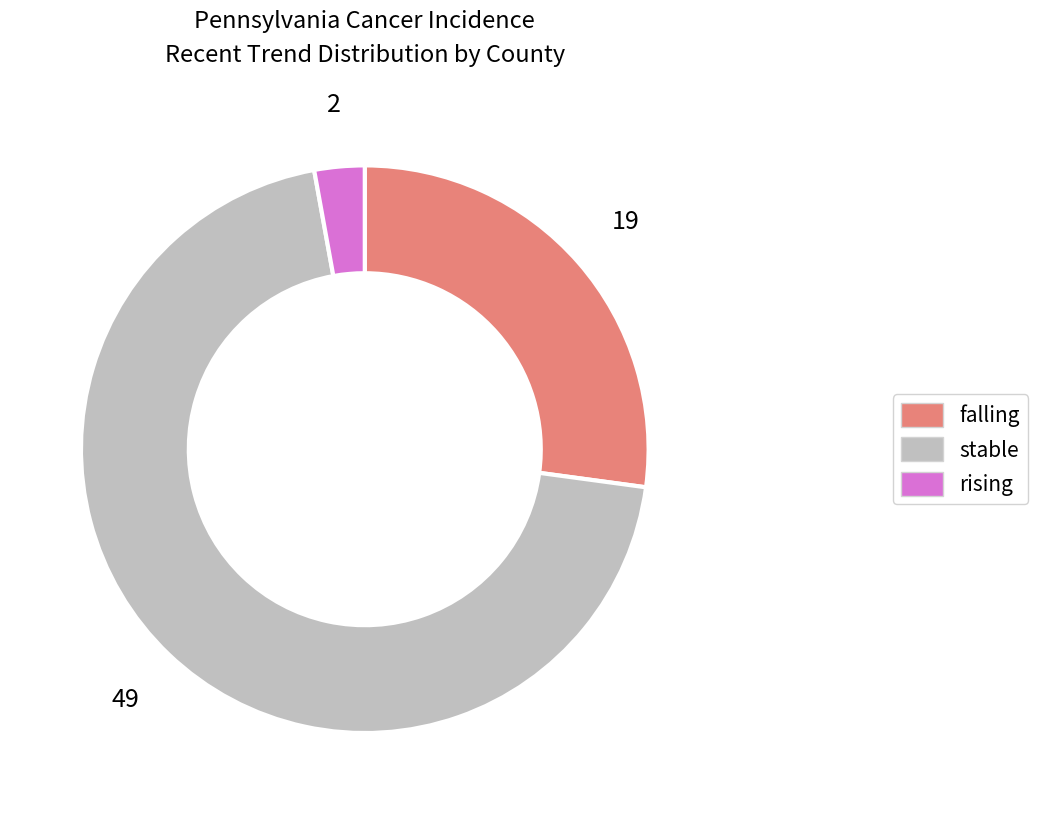

True or false: falling accounts for 27% of the total.

True